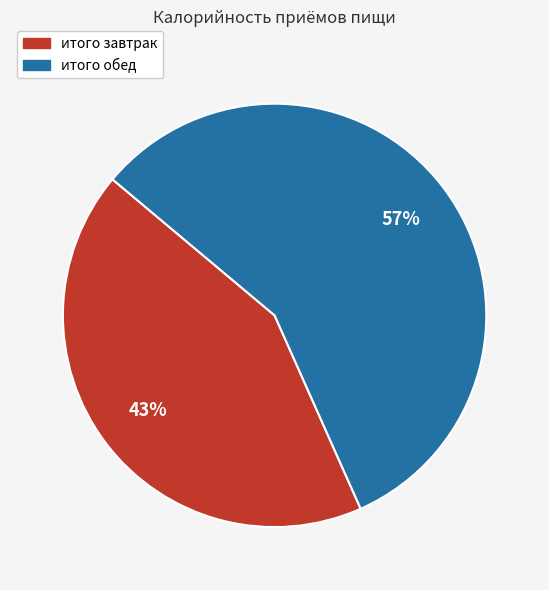

Which slice is the smallest?

итого завтрак